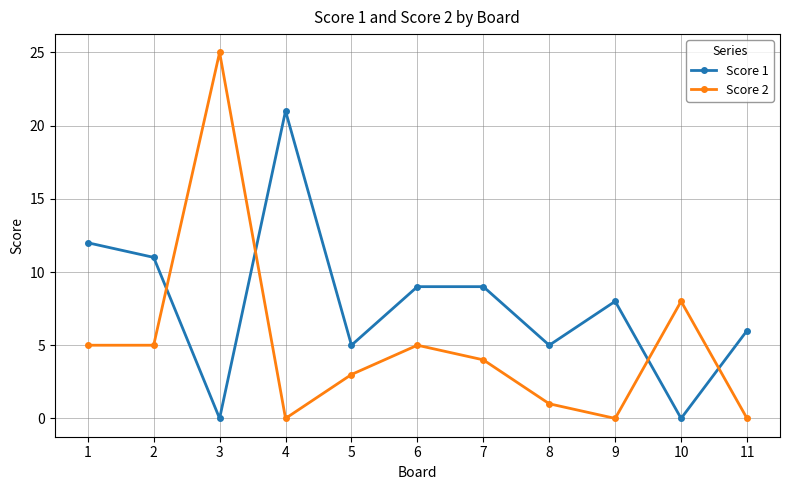

Does the chart have visible grid lines?

Yes